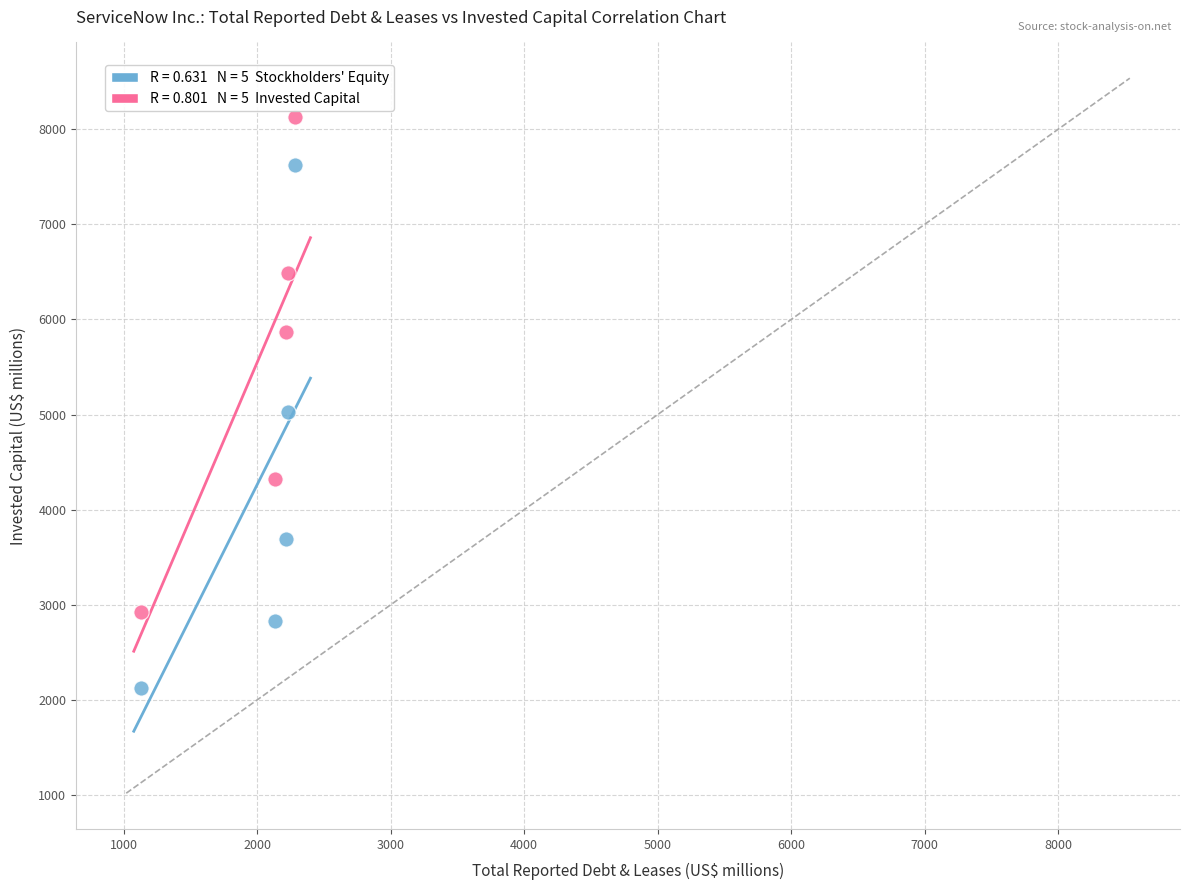

Across all series, what Y value is closest to 5129?

5032